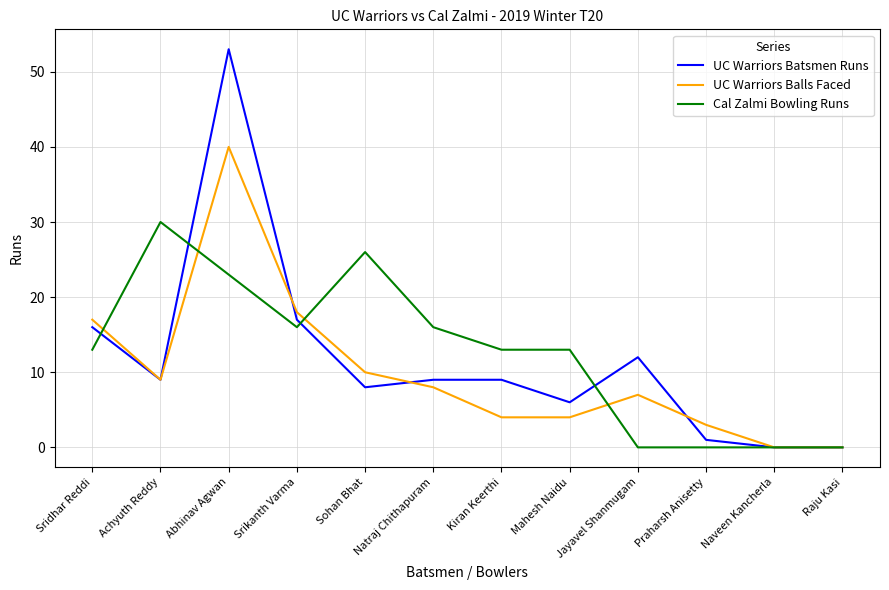

What are all the series names shown in the legend?

UC Warriors Batsmen Runs, UC Warriors Balls Faced, Cal Zalmi Bowling Runs